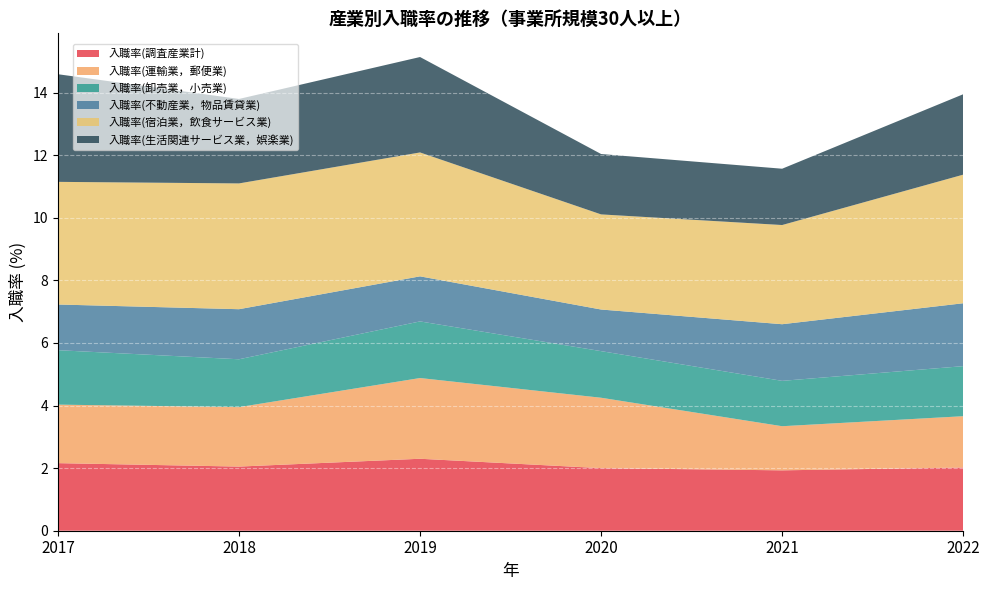

Reading right to left, extract all data points from this chart.

入職率(調査産業計): 2022=2.0	2021=1.9	2020=2.0	2019=2.3	2018=2.0	2017=2.2
入職率(運輸業，郵便業): 2022=1.6	2021=1.4	2020=2.2	2019=2.6	2018=1.9	2017=1.9
入職率(卸売業，小売業): 2022=1.6	2021=1.4	2020=1.5	2019=1.8	2018=1.5	2017=1.7
入職率(不動産業，物品賃貸業): 2022=2.0	2021=1.8	2020=1.3	2019=1.4	2018=1.6	2017=1.5
入職率(宿泊業，飲食サービス業): 2022=4.1	2021=3.2	2020=3.0	2019=4.0	2018=4.0	2017=3.9
入職率(生活関連サービス業，娯楽業): 2022=2.6	2021=1.8	2020=1.9	2019=3.0	2018=2.7	2017=3.4